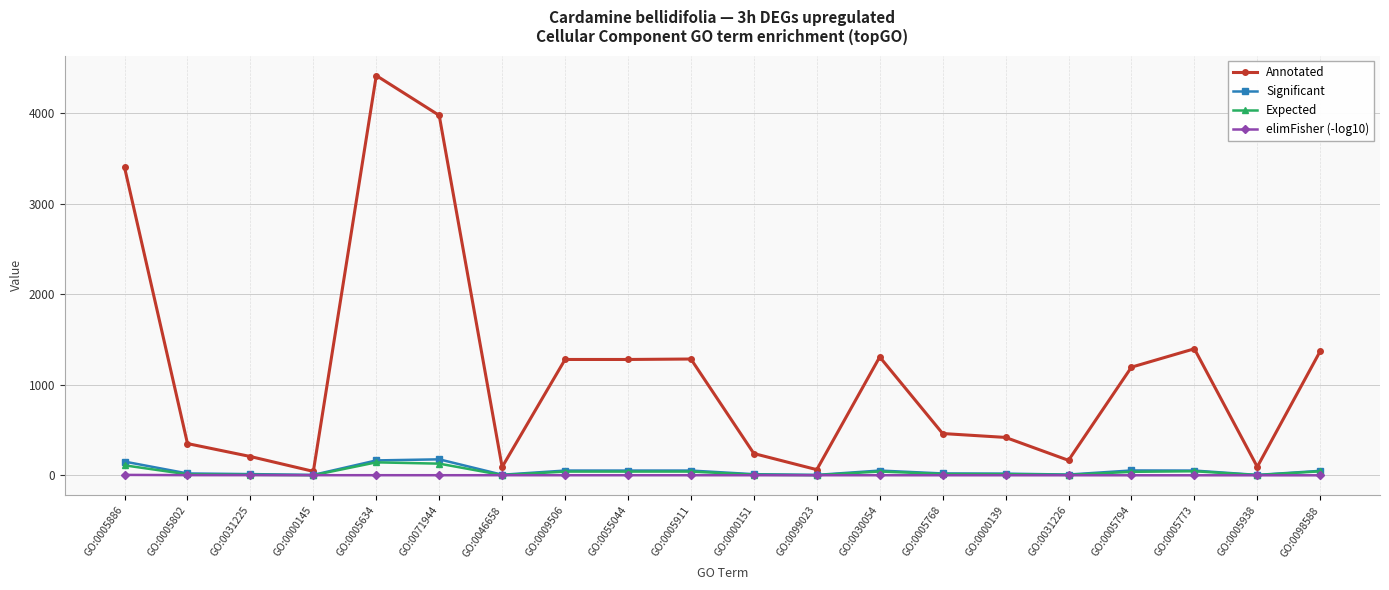

Is this an area chart (filled region under the line)?

No